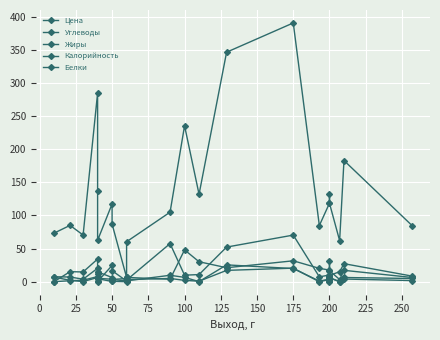

How many lines are shown in the chart?

5